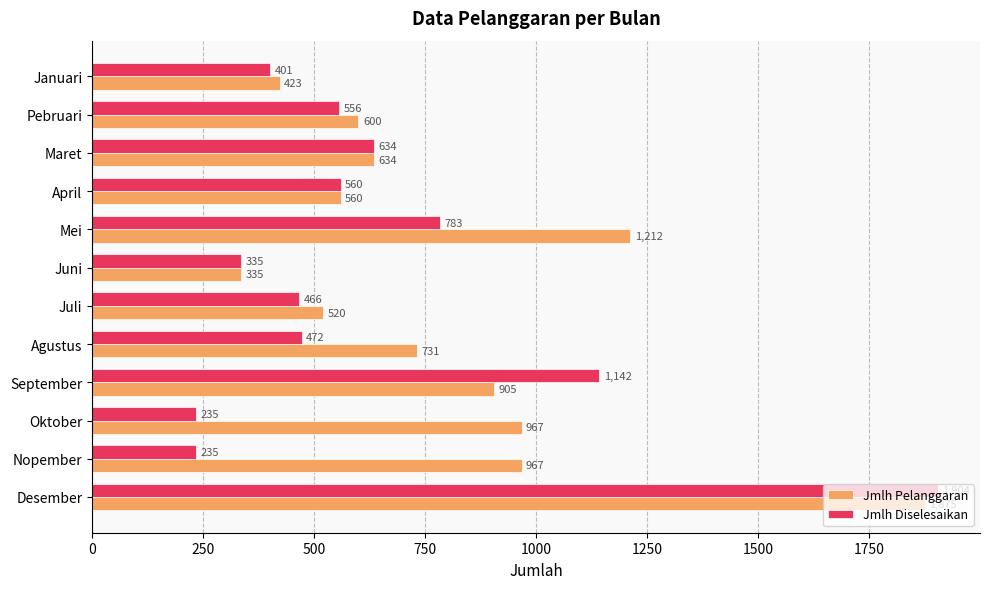

Is the value of Jmlh Diselesaikan at Januari greater than the value of Jmlh Pelanggaran at September?

No